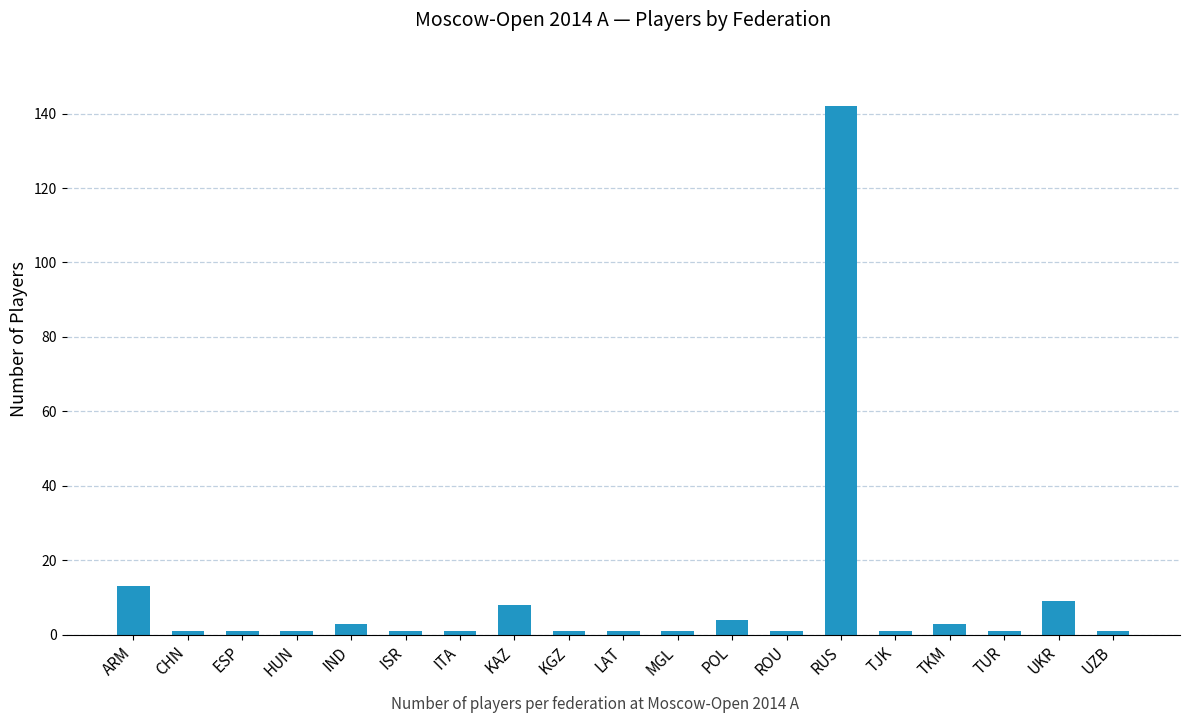

How many data points does each series have?

19